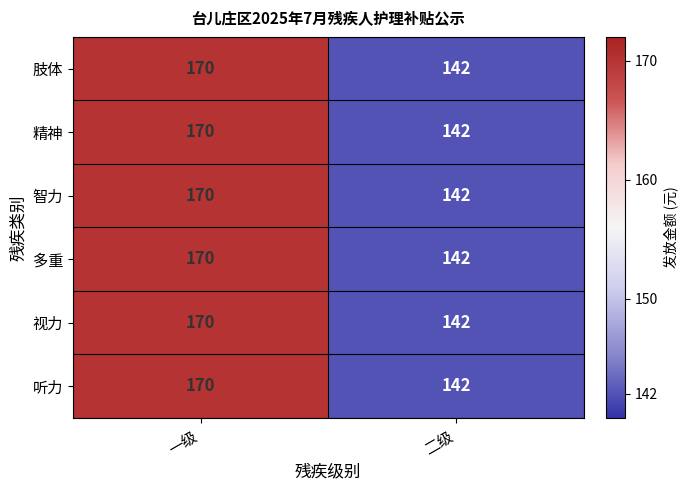

What is the maximum value shown in the chart?

170